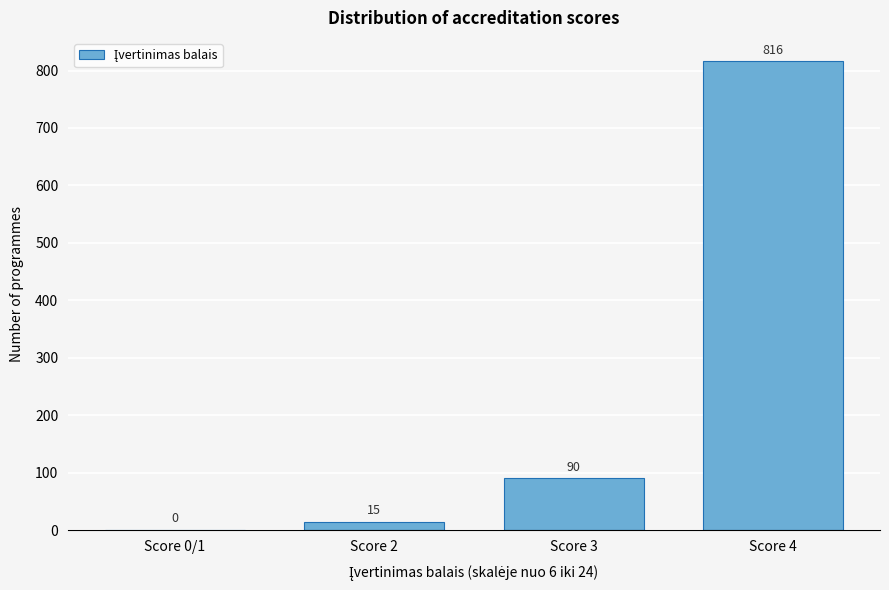

Reading left to right, transcribe all the data shown in this chart.

Score 0/1=0	Score 2=15	Score 3=90	Score 4=816